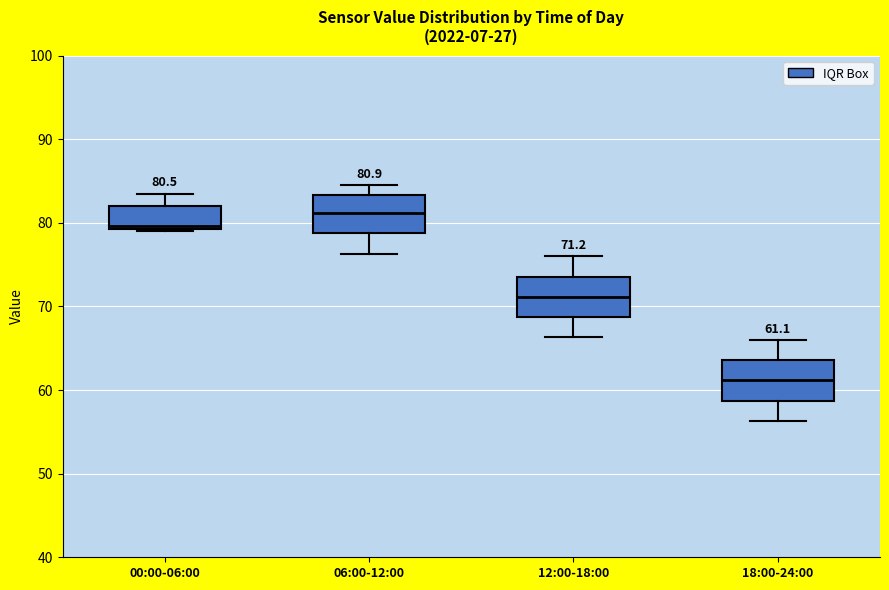

Which box has the highest median line?

06:00-12:00